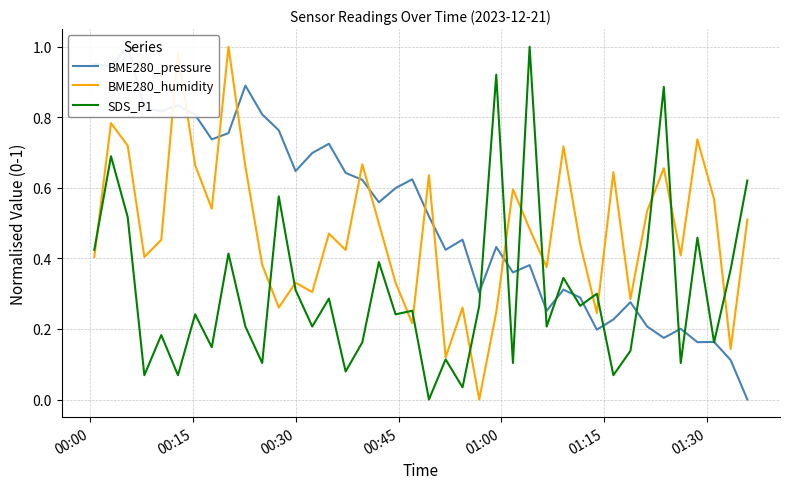

The SDS_P1 series shows 0.4 at 20. True or false?

False